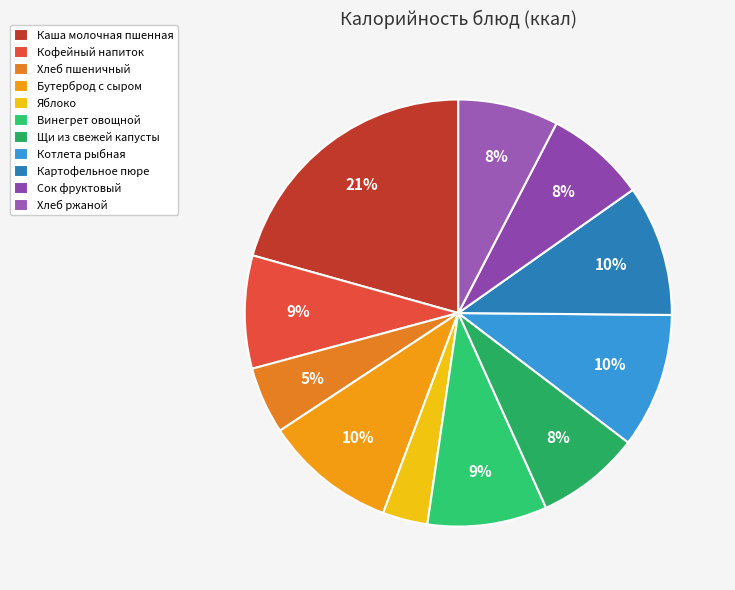

True or false: Картофельное пюре accounts for 1% of the total.

False